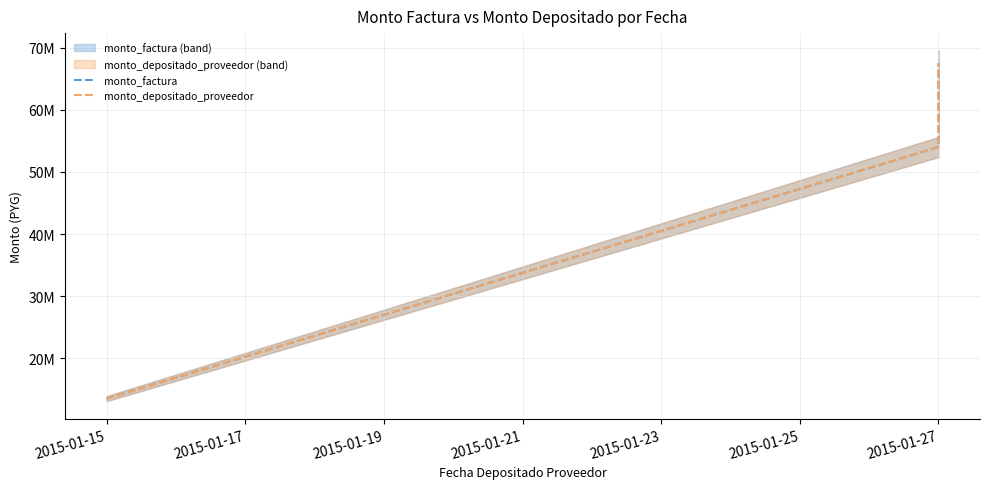

What are all the series names shown in the legend?

monto_factura, monto_depositado_proveedor